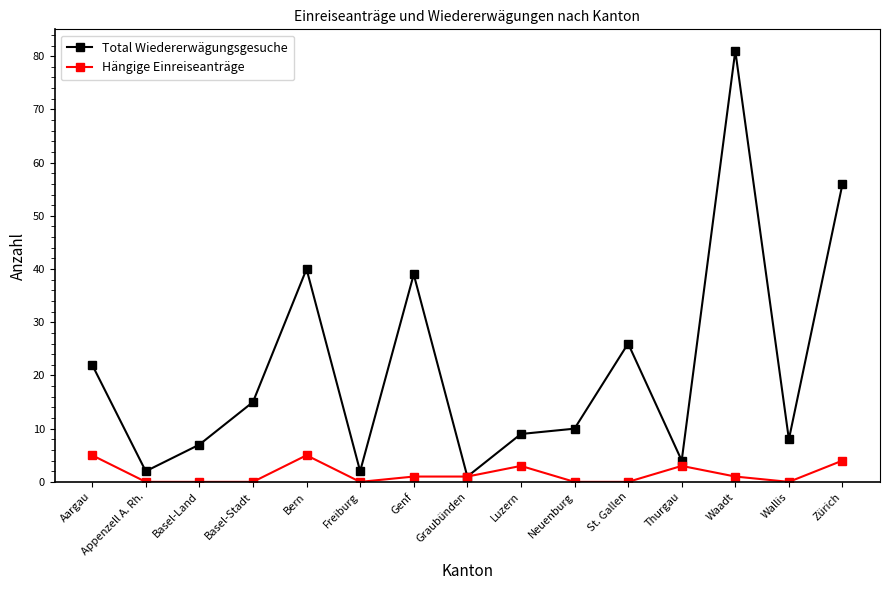

What is the value of the Hängige Einreiseanträge point at the 15th from the left?

4